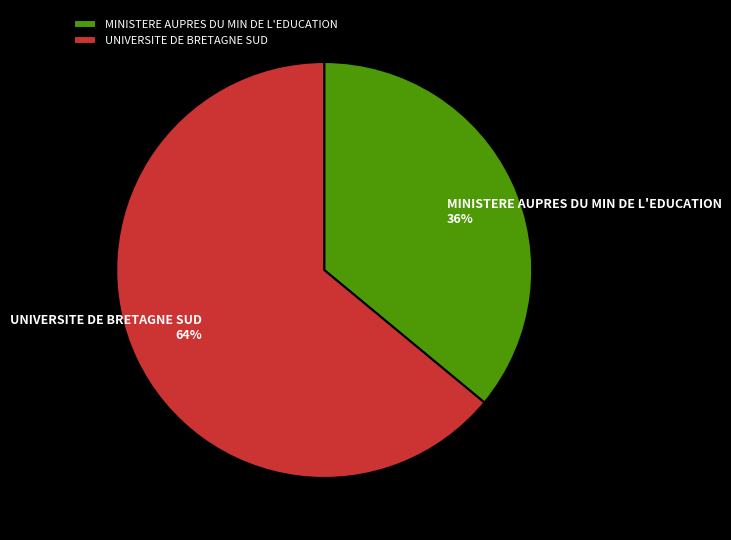

What is the majority slice?

UNIVERSITE DE BRETAGNE SUD